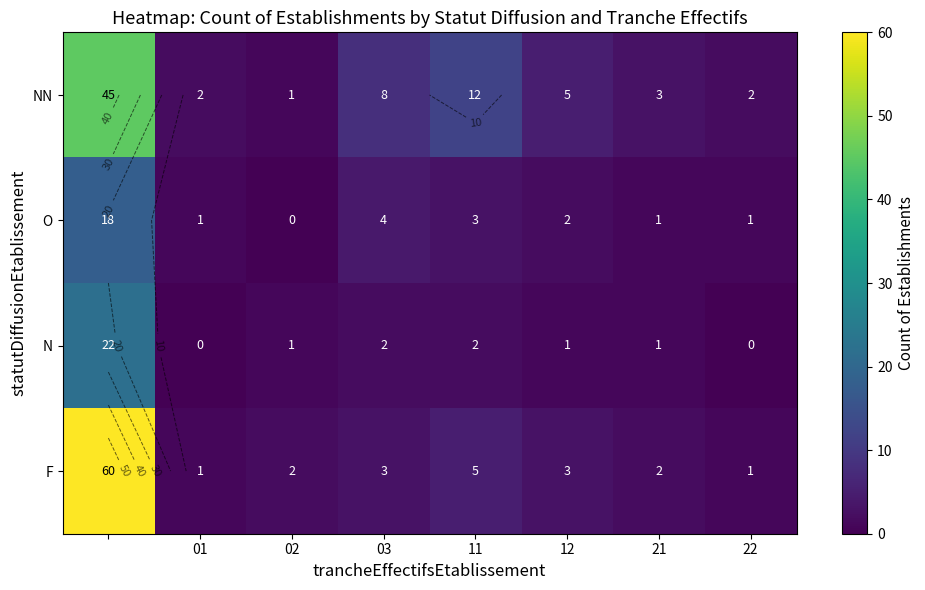

What is the total value across all series at 01?

4